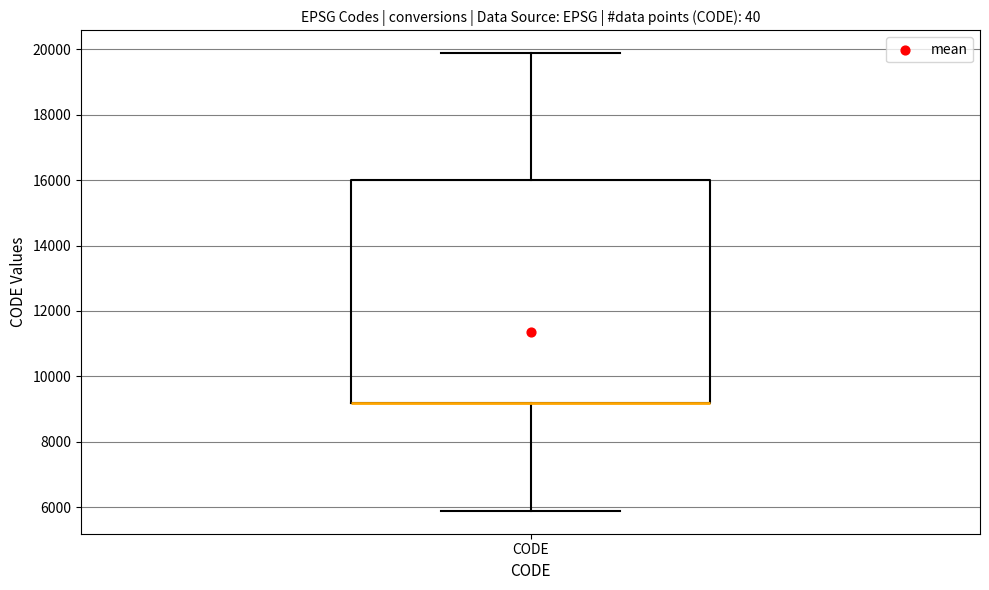

Transcribe this box plot: give where the median line is, the range the box spans, and where the two whiskers end, as read against the y-axis. The values are not printed on the chart, so give them approximately, as read against the axis.

median 9200 (drawn on the box's lower edge), box 9200 to 16000, whiskers 5800 to 19800